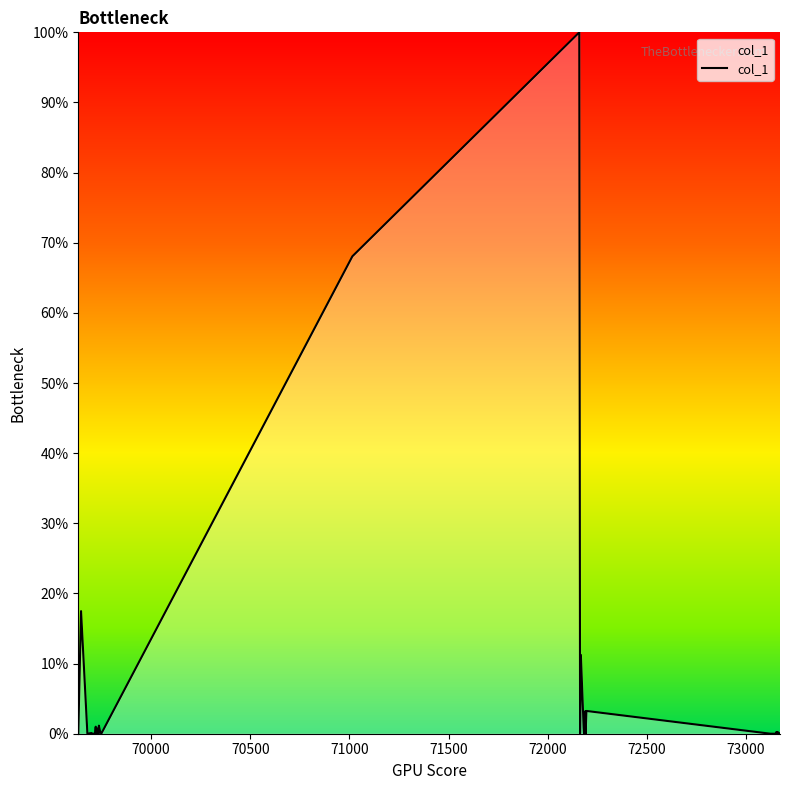

True or false: the data has more than 0 interior local peaks.

True